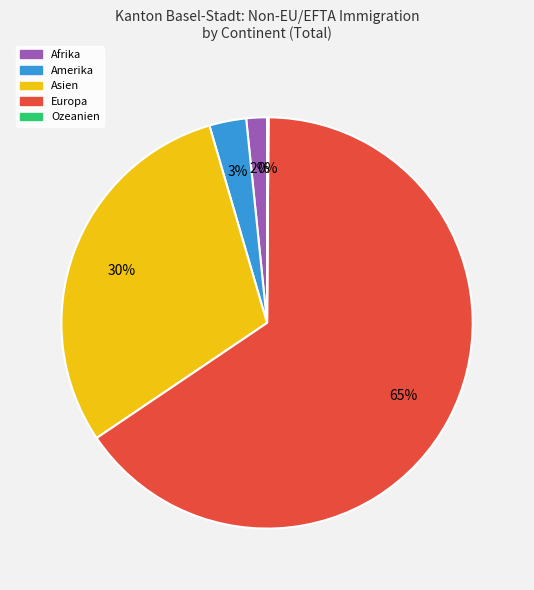

Is there a majority slice in this chart?

Yes